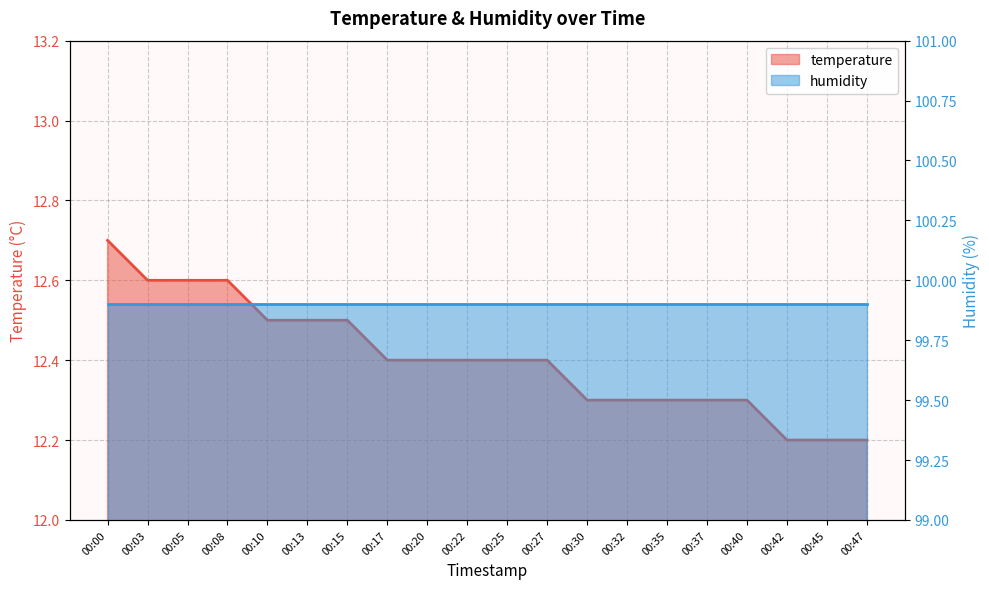

At which category does the chart reach its minimum across all series?

00:42